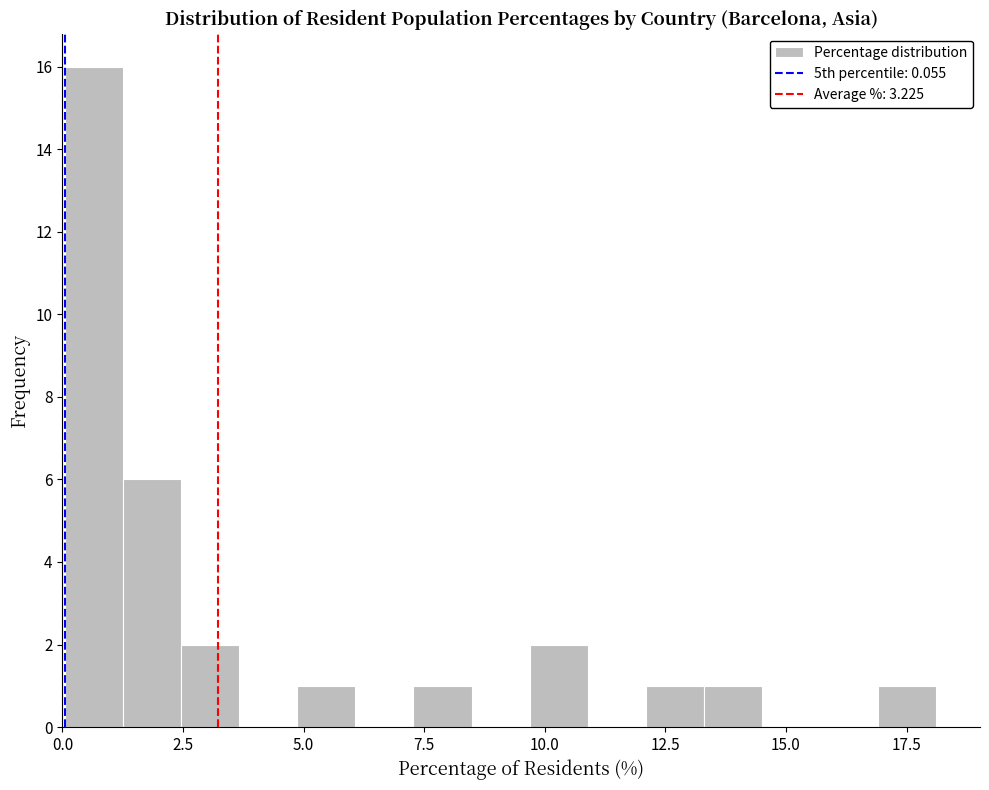

Read against the x-axis, roughly where is the centre of the tallest bar?

0.5